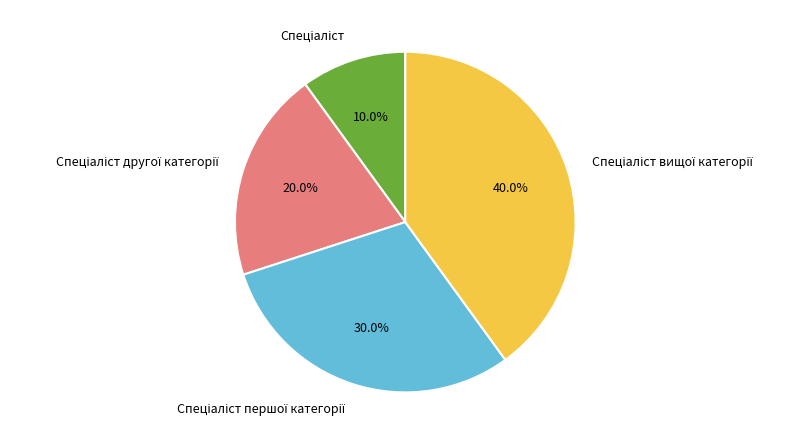

Does any single category account for the majority?

No